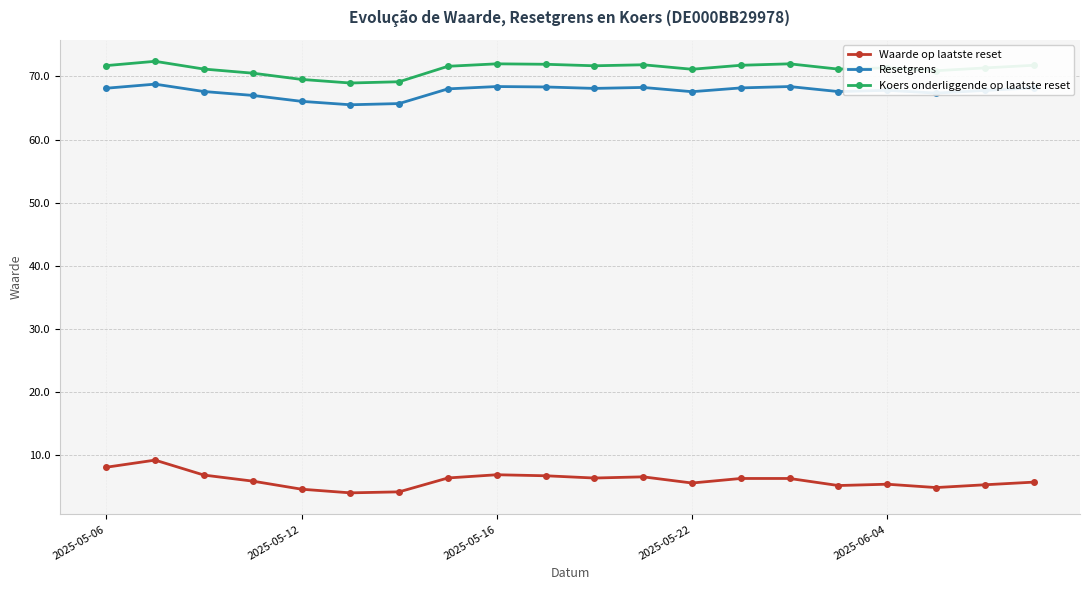

What is the lowest value of the Koers onderliggende op laatste reset series?

69.0